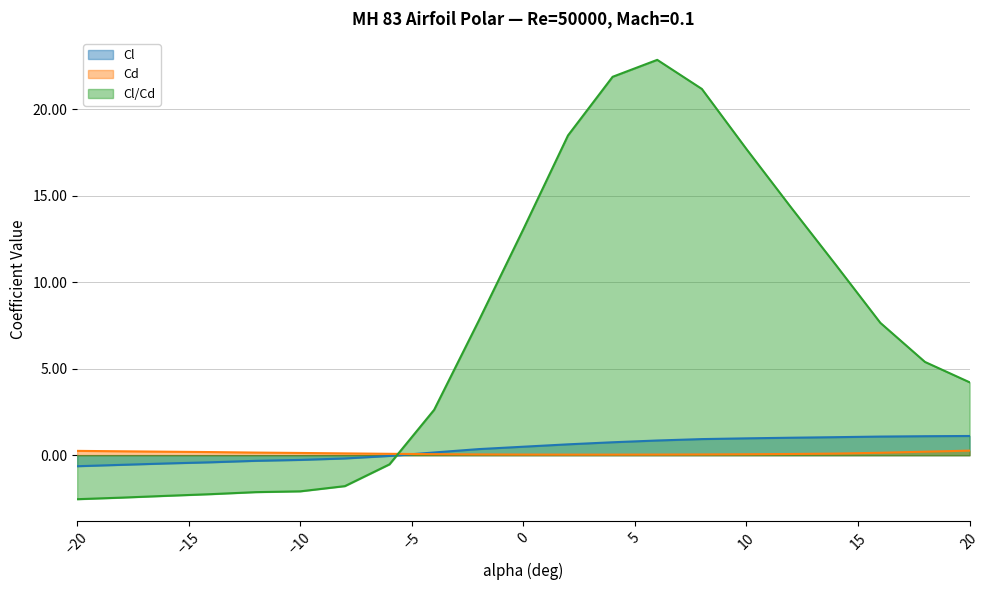

How many Cd values are between 0 and 1?

21